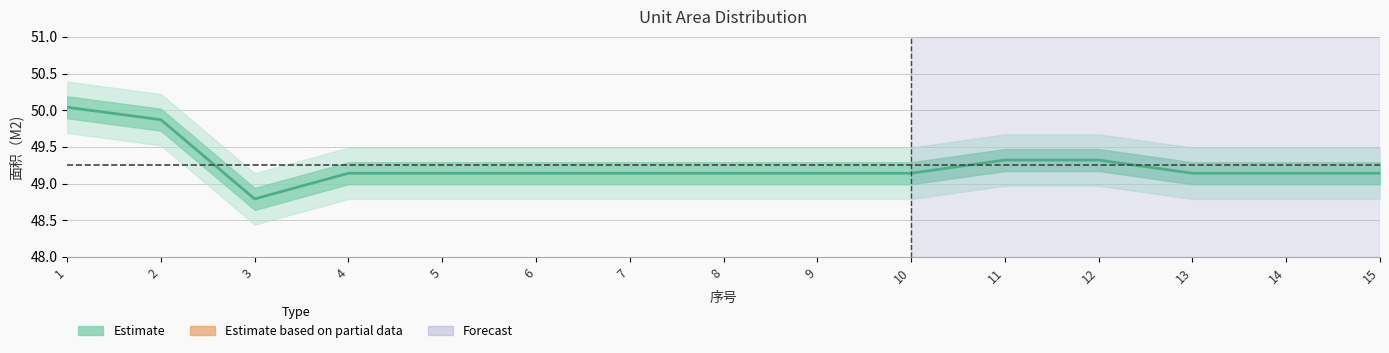

What is the greatest value displayed?

50.0